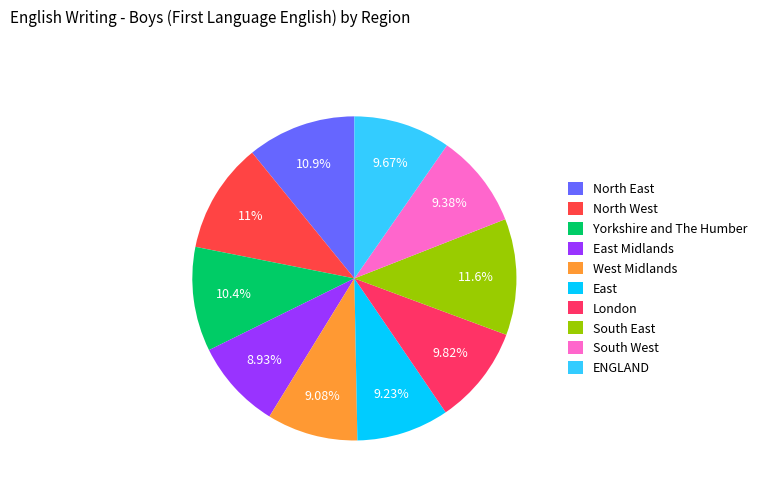

What percentage is the West Midlands slice, to the nearest percent?

9%